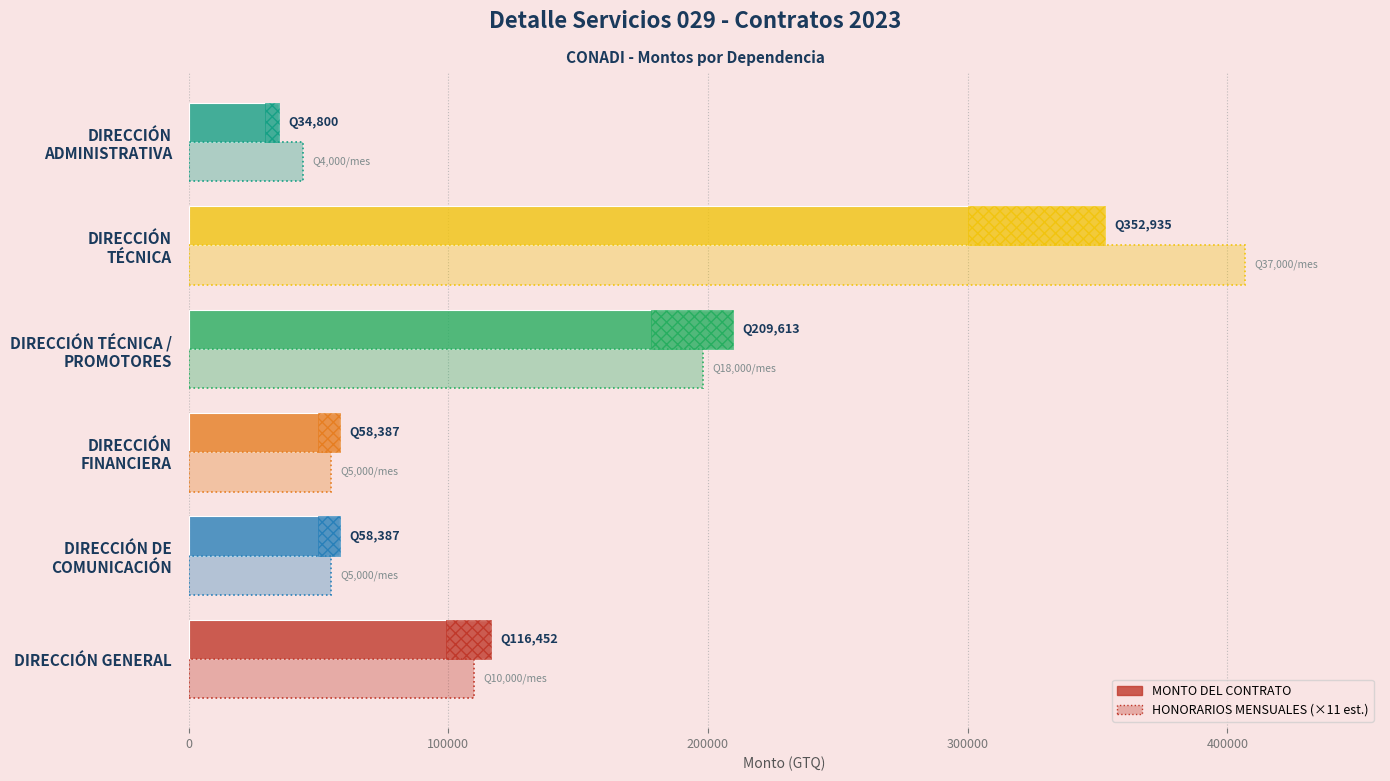

What are all the series names shown in the legend?

MONTO DEL CONTRATO, HONORARIOS MENSUALES (×11)